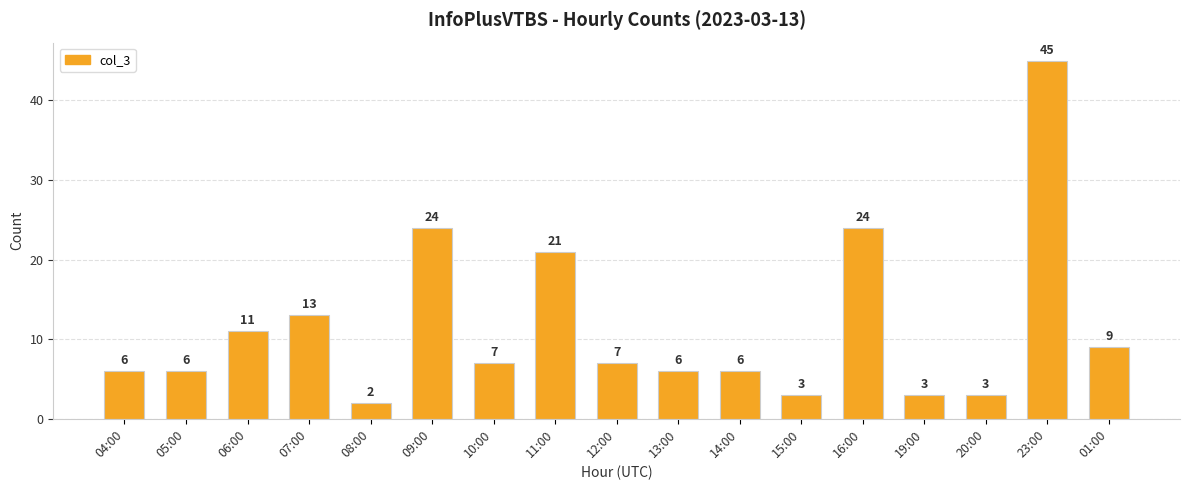

What is the label of the 5th bar from the left?

08:00